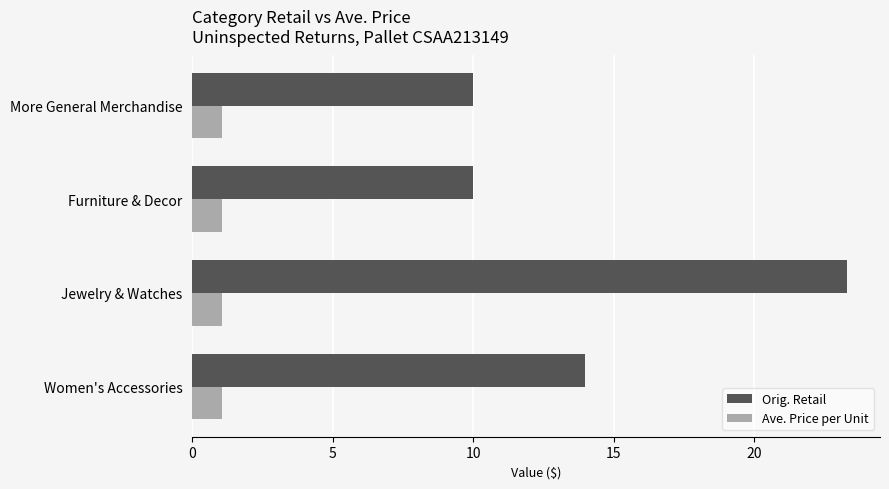

List the series in order of their overall mean, lowest first.

Ave. Price per Unit, Orig. Retail